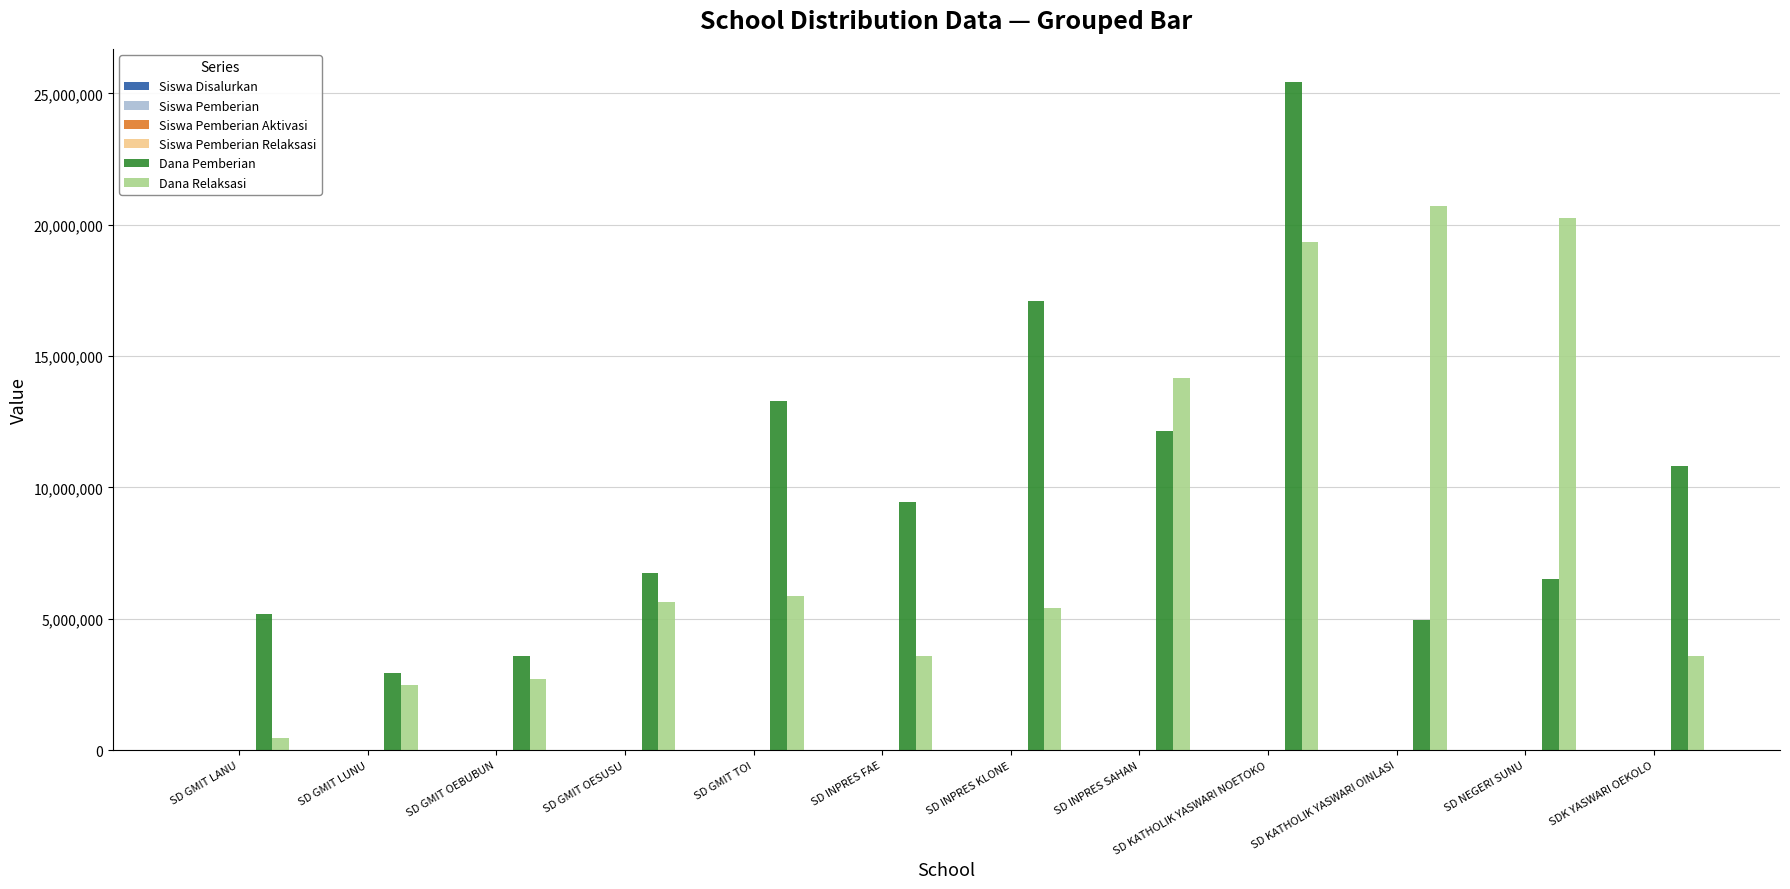

Which series has the largest total across all categories?

Dana Pemberian